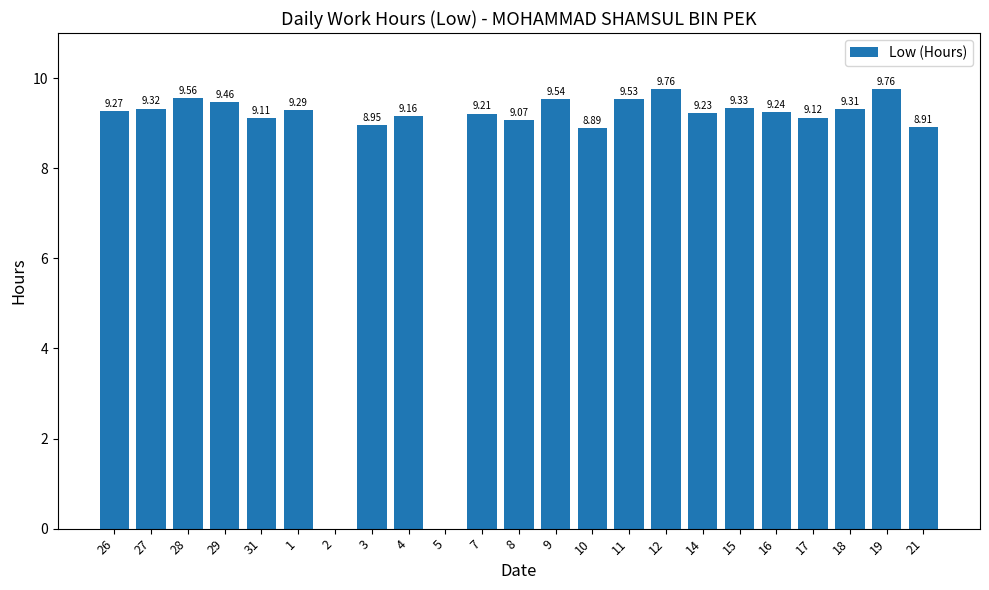

Are the bars horizontal?

No